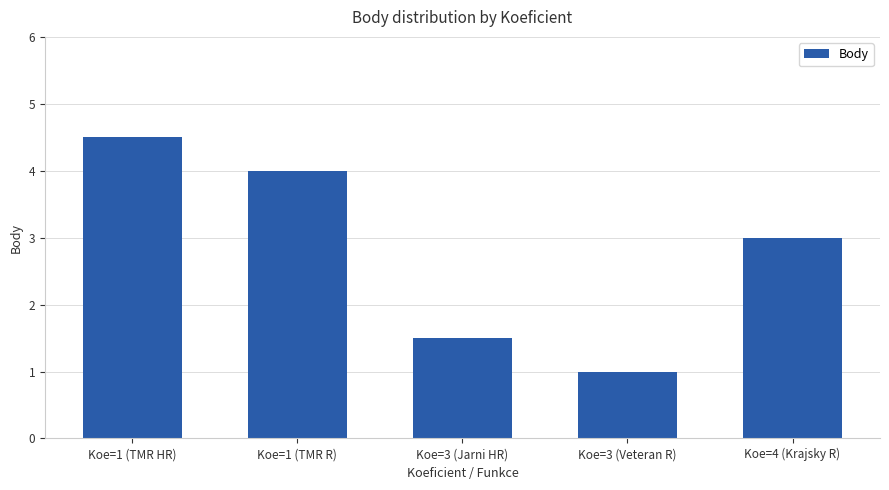

What is the label of the 3rd bar from the right?

Koe=3 (Jarni HR)